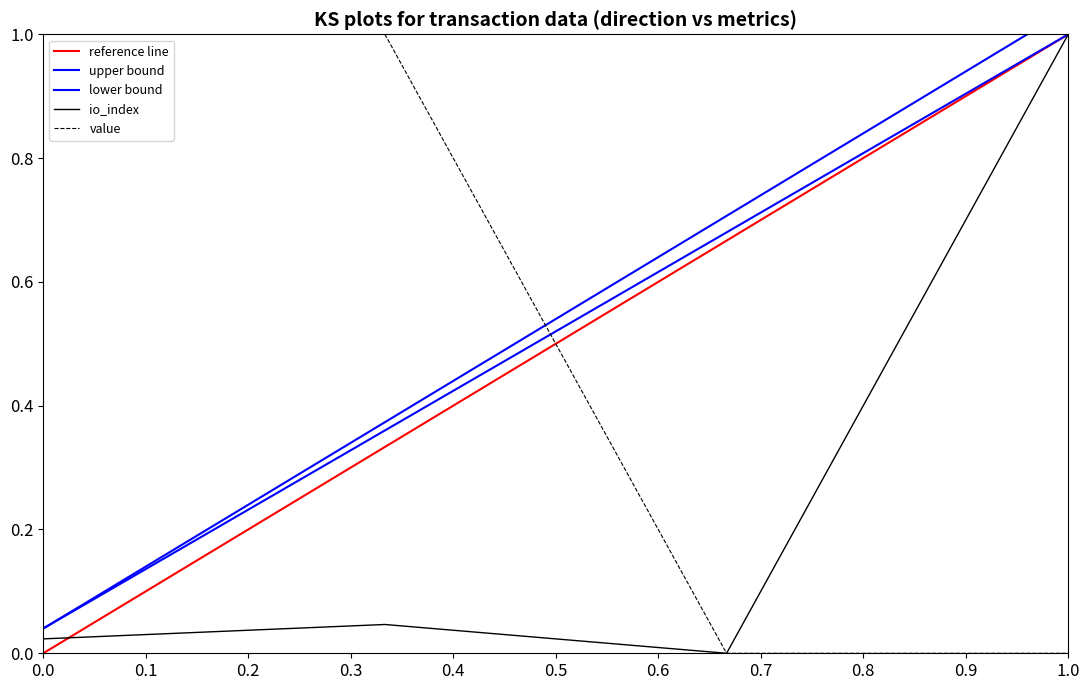

What is the value of the value point at the 1st from the left?

1.0